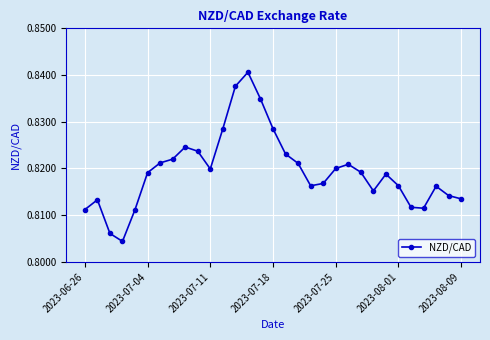

Count the values in the range 0 to 1.

31